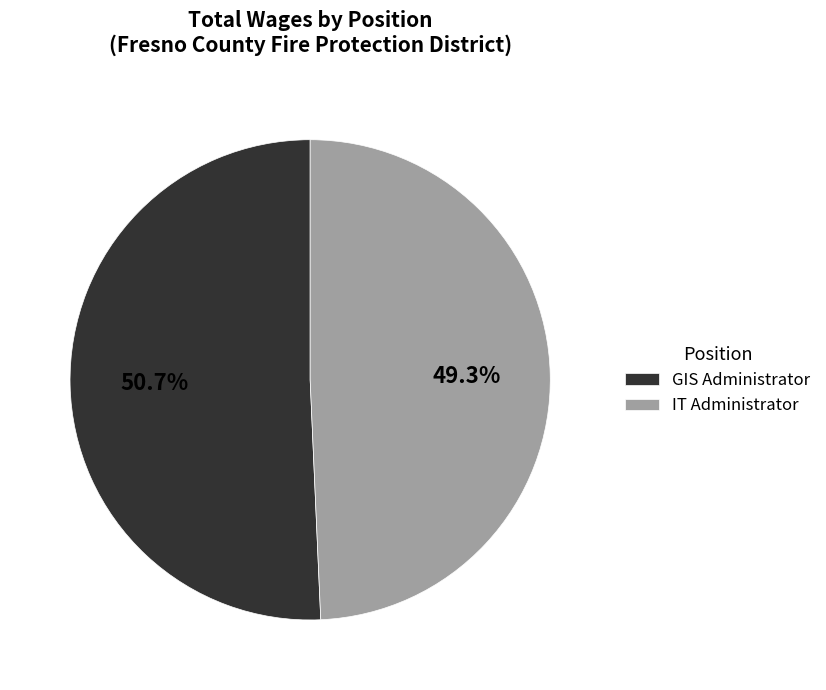

Is GIS Administrator the majority of the pie?

Yes